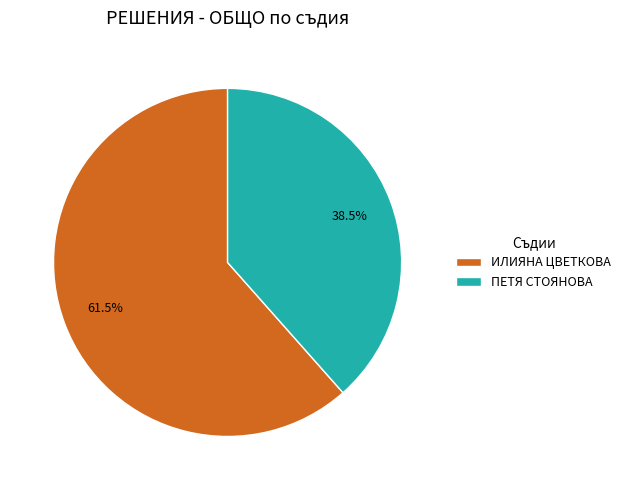

How many segments does this pie chart have?

2